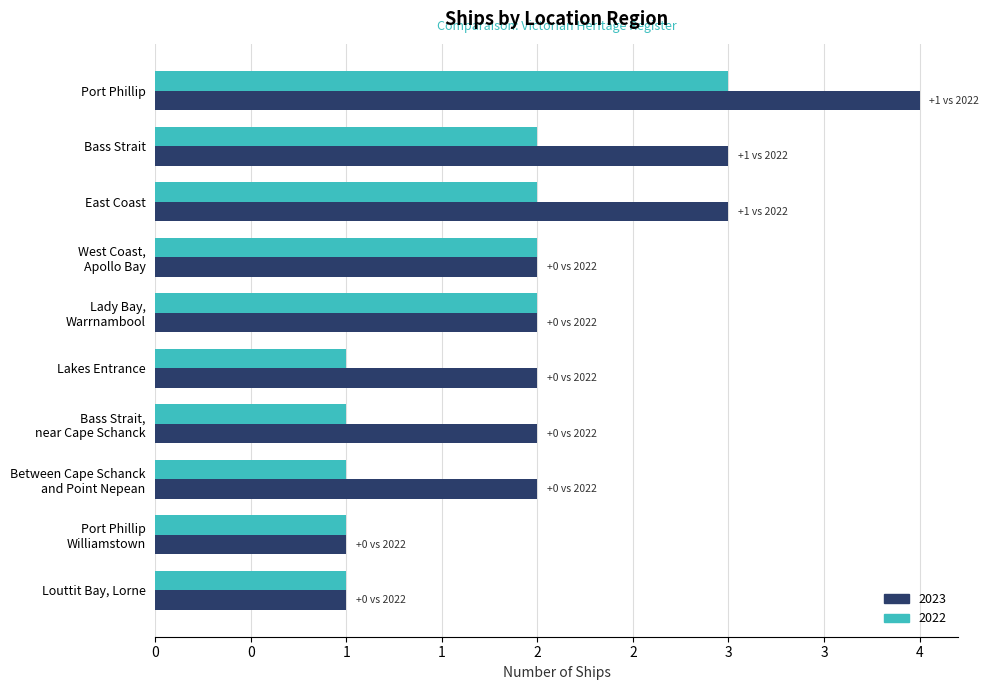

What is the average value of the 2023 series?

2